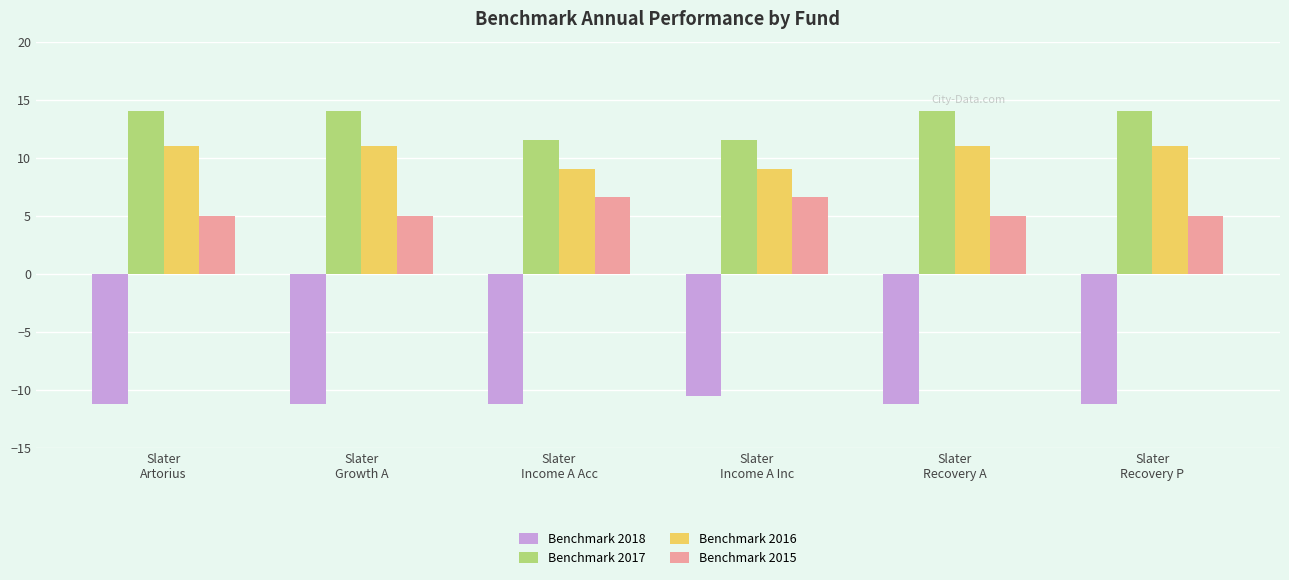

What is the spread (max minus min) of values at Slater
Recovery P?

25.2